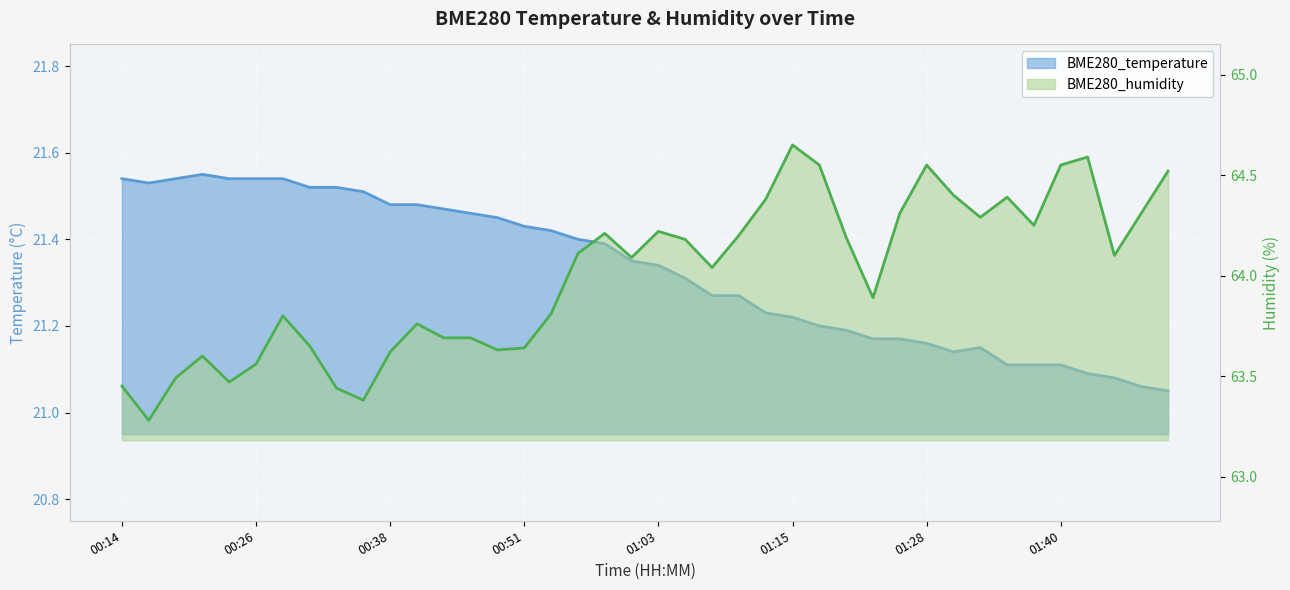

What are all the series names shown in the legend?

BME280_temperature, BME280_humidity